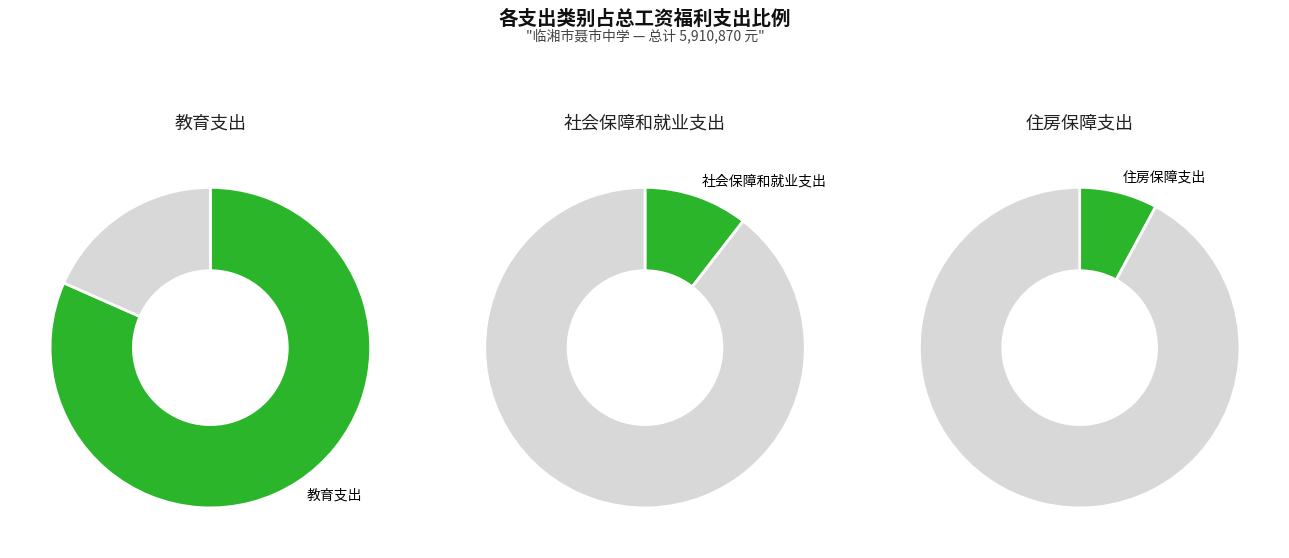

Which slice represents more than half of the pie?

教育支出